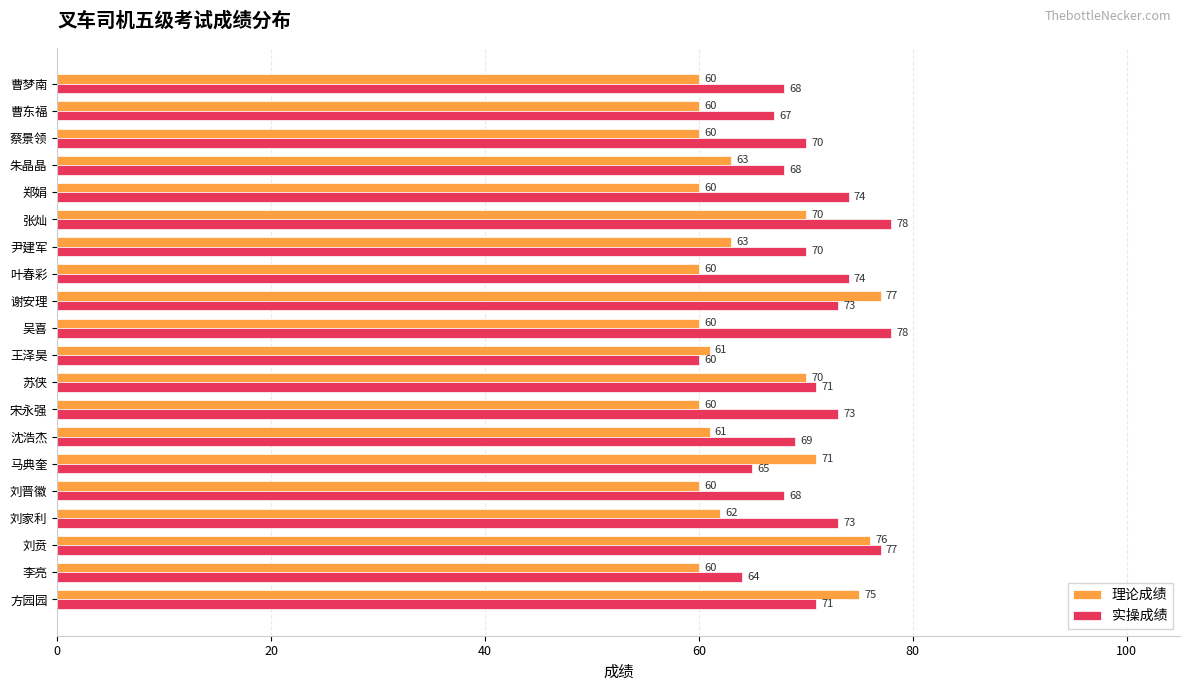

What is the difference between the 实操成绩 values at 王泽昊 and 蔡景领?

10